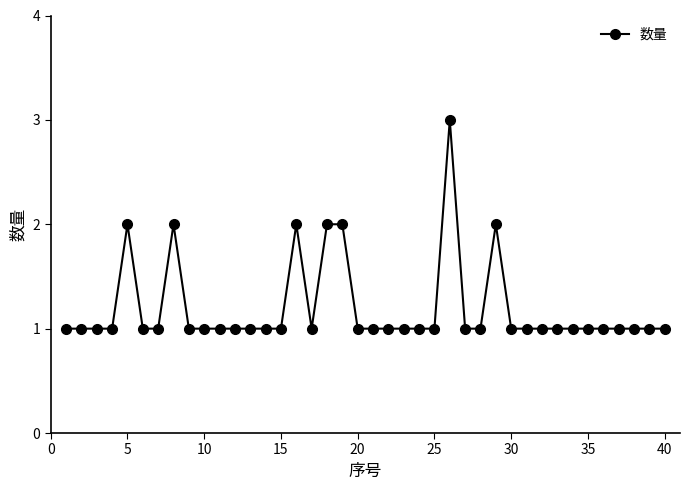

What is the sum of all values?

48